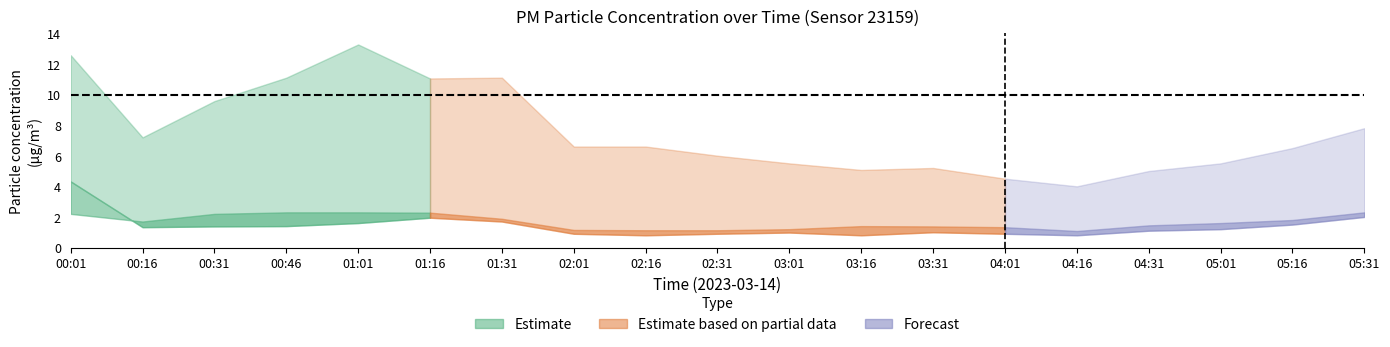

True or false: P2_upper has more than 1 points higher than both neighbors.

False